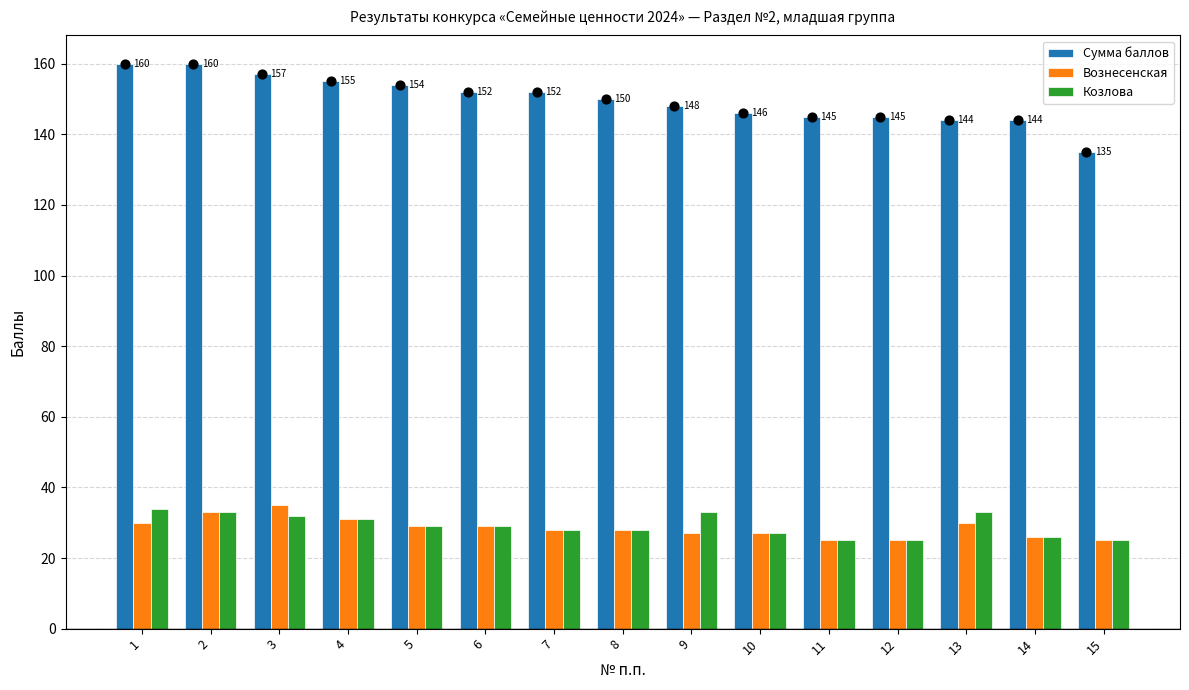

What is the total value across all series at 5?

212